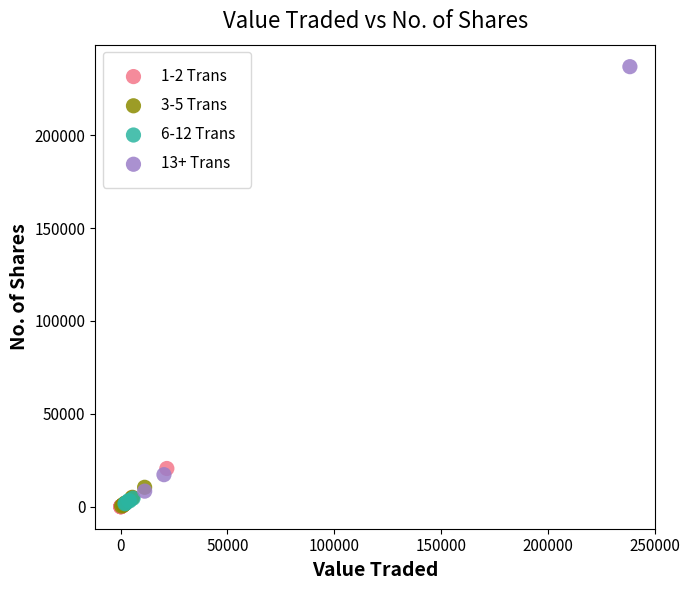

Which series has the largest Y range (max minus min)?

13+ Trans